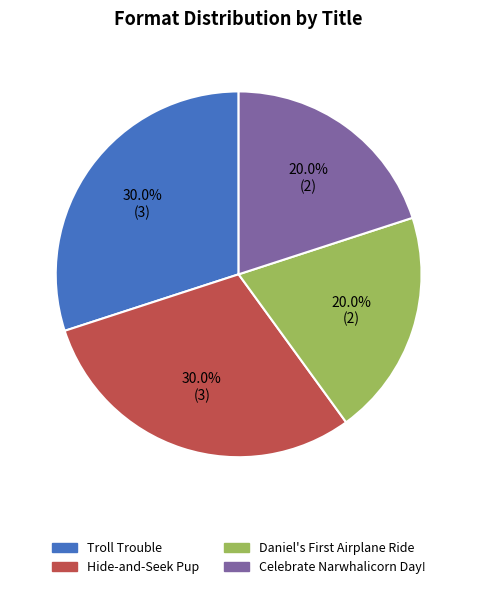

What percentage is the Celebrate Narwhalicorn Day! slice, to the nearest percent?

20%